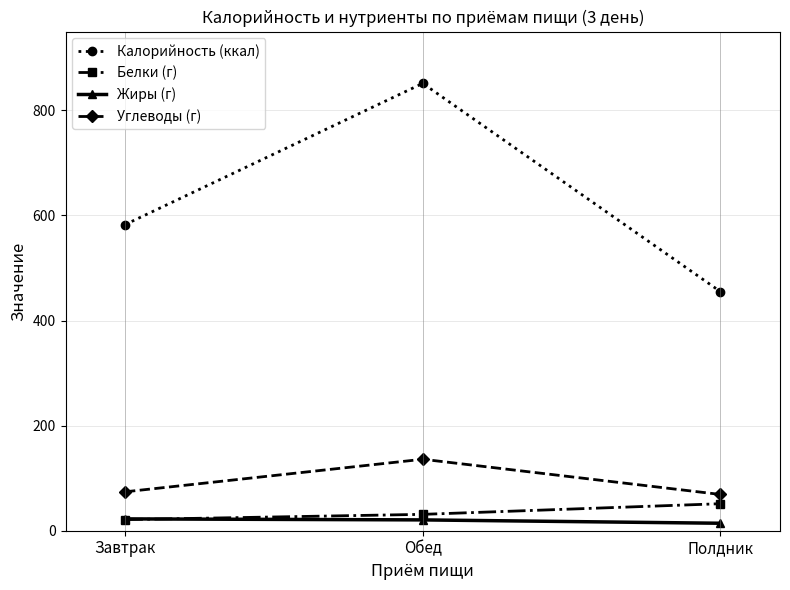

What is the value of the Калорийность (ккал) point at the 1st from the left?

582.6